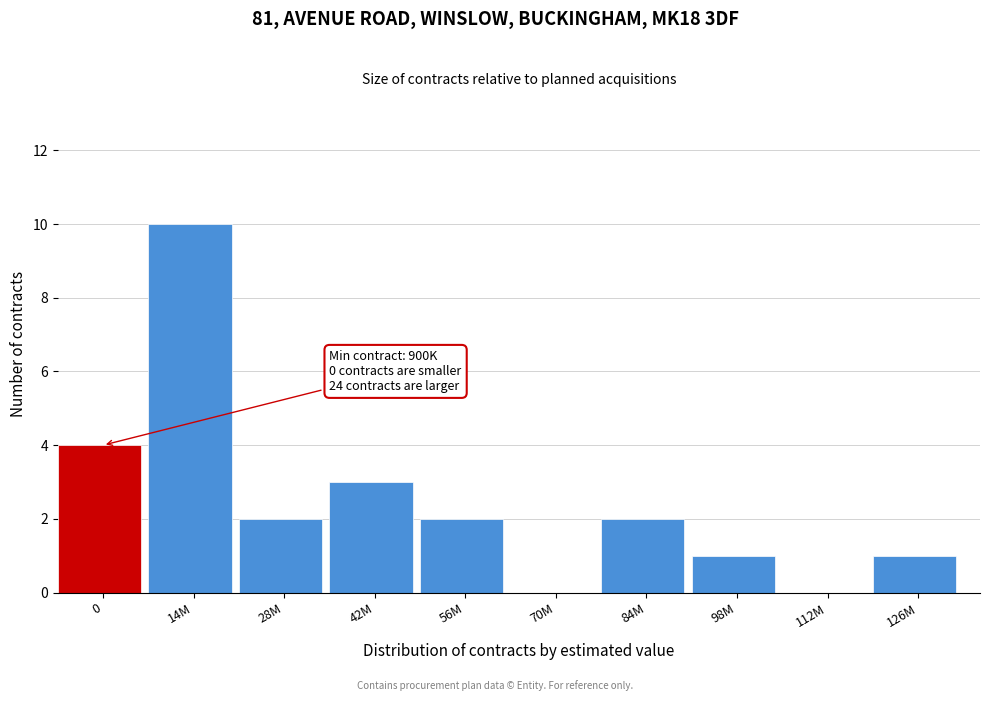

Reading left to right, list all the values displayed in this chart.

0=4	14M=10	28M=2	42M=3	56M=2	70M=0	84M=2	98M=1	112M=0	126M=1